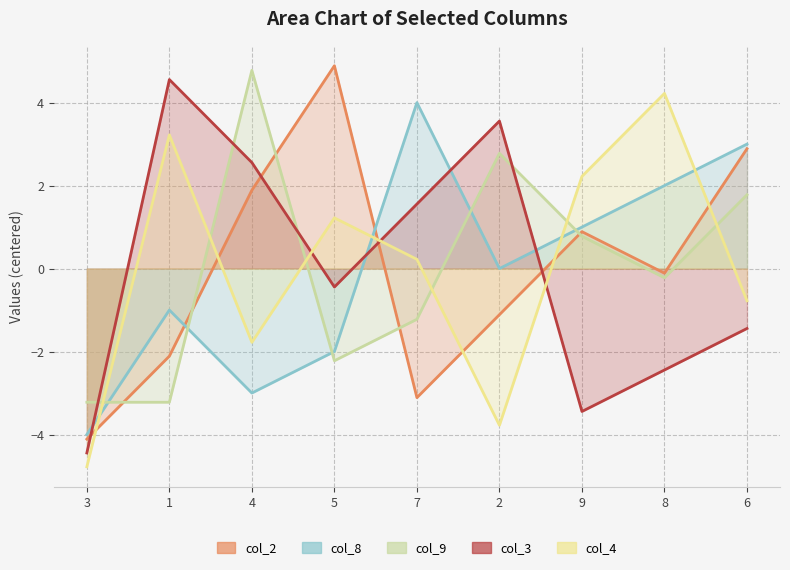

Which series changed the most between 3 and 7?

col_8